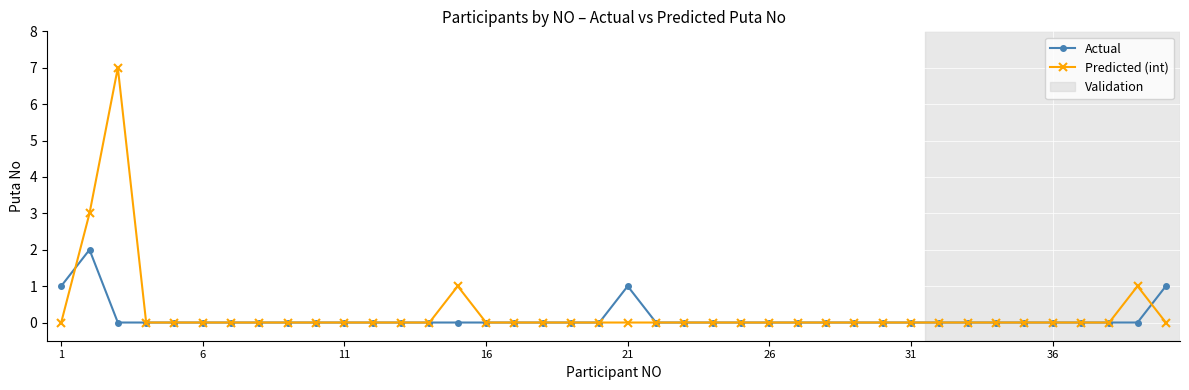

Which series has the largest range (max minus min)?

Predicted (int)